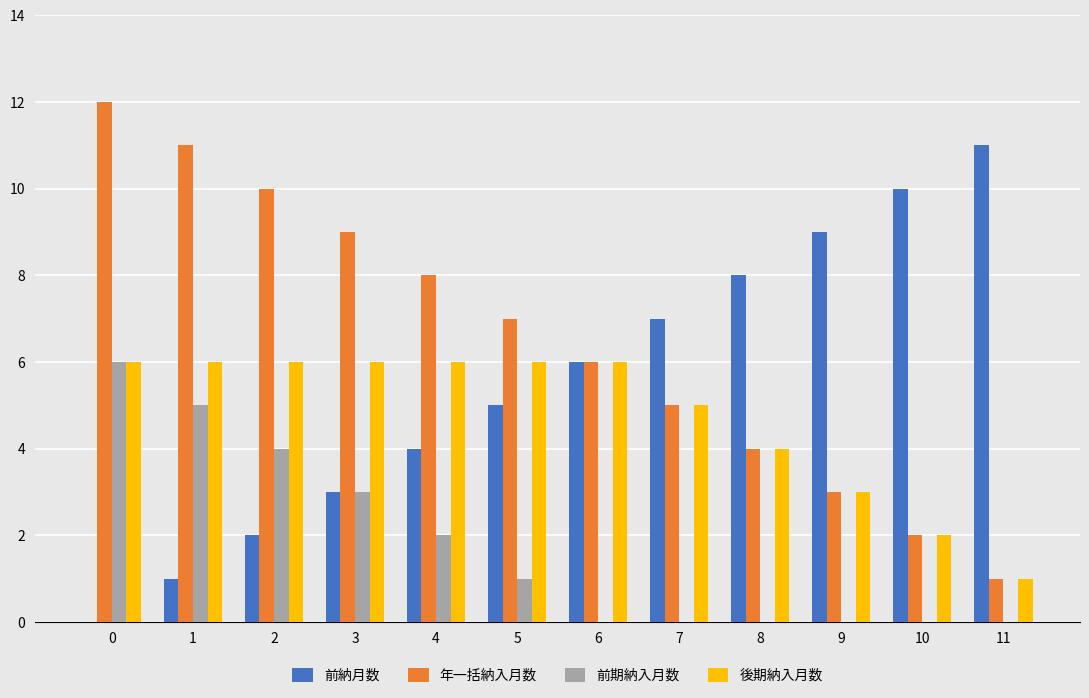

What is the difference between the 年一括納入月数 values at 4 and 7?

3